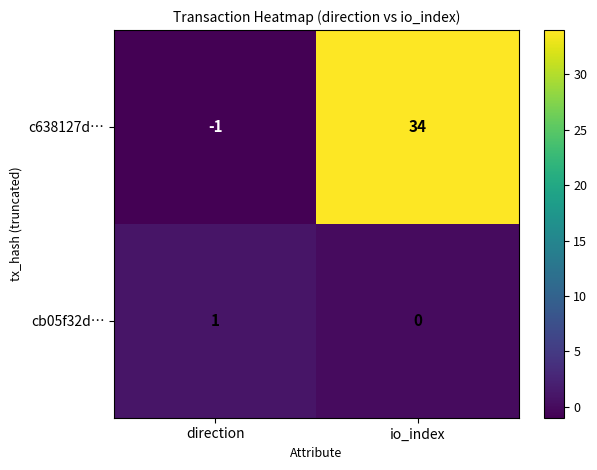

List the series in order of their overall mean, highest first.

c638127d…, cb05f32d…